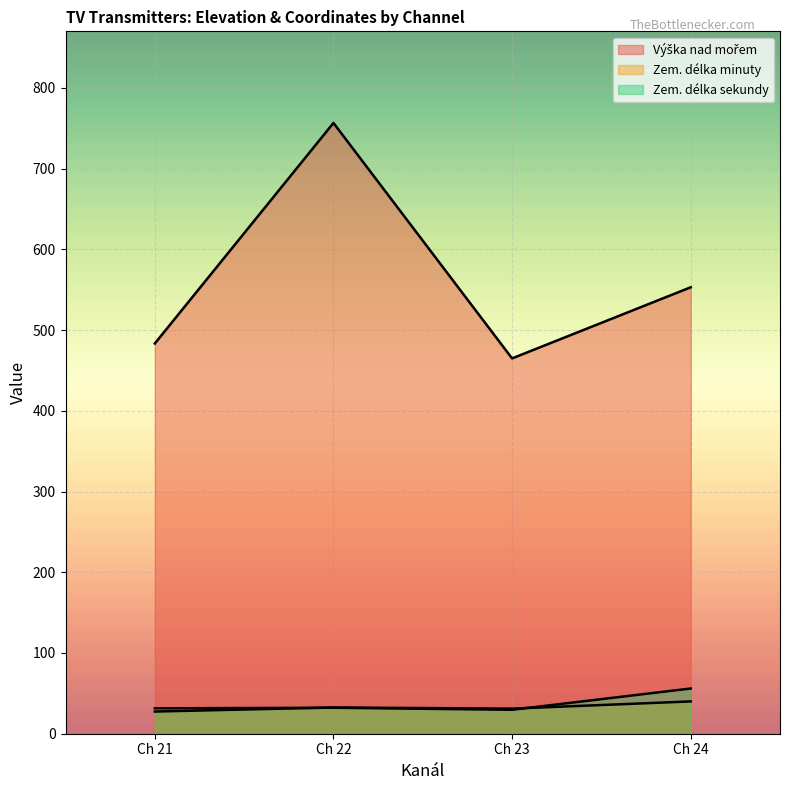

The Zem. délka minuty series shows 15 at 21. True or false?

False